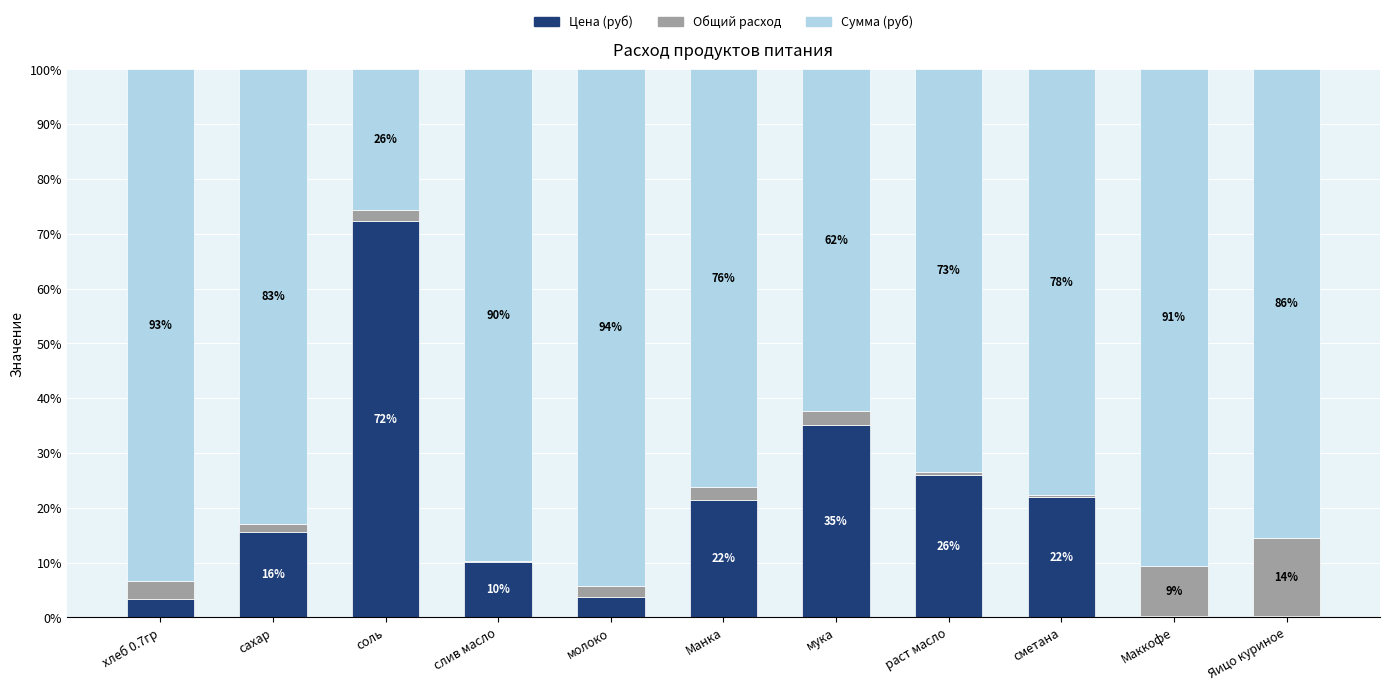

Where is Цена (руб) nearest to the value 36?

мука